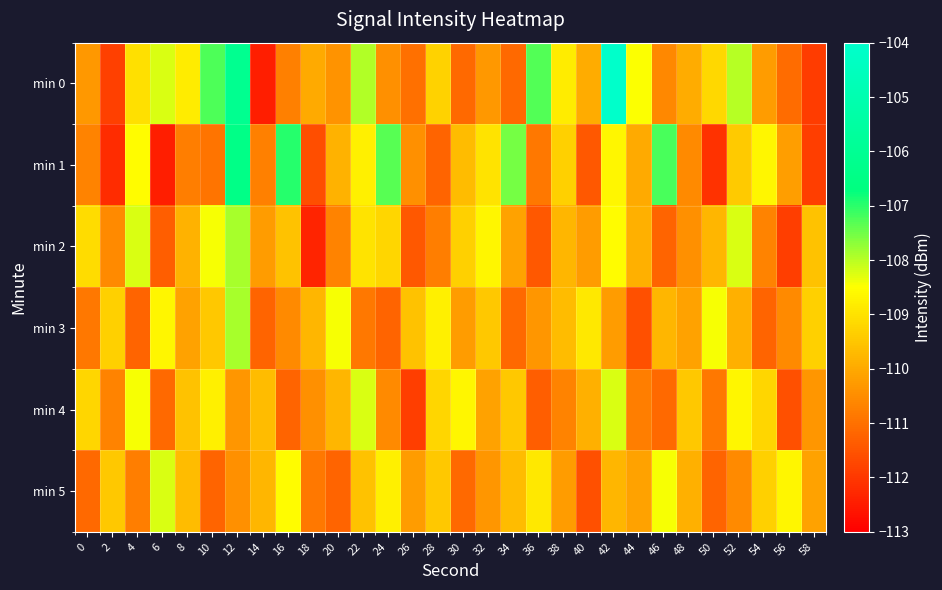

Rank the series at 14 from highest to lowest value.

min 4, min 5, min 2, min 1, min 3, min 0